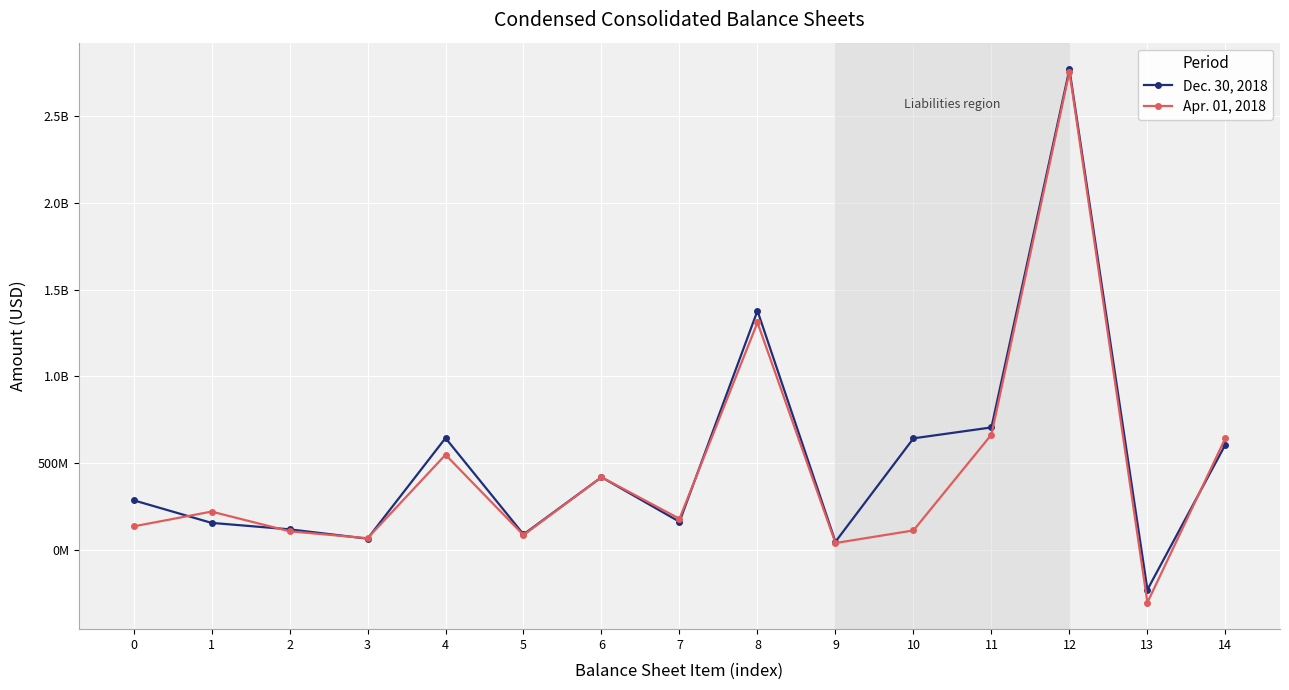

At which label does Dec. 30, 2018 first exceed 287239000?

4